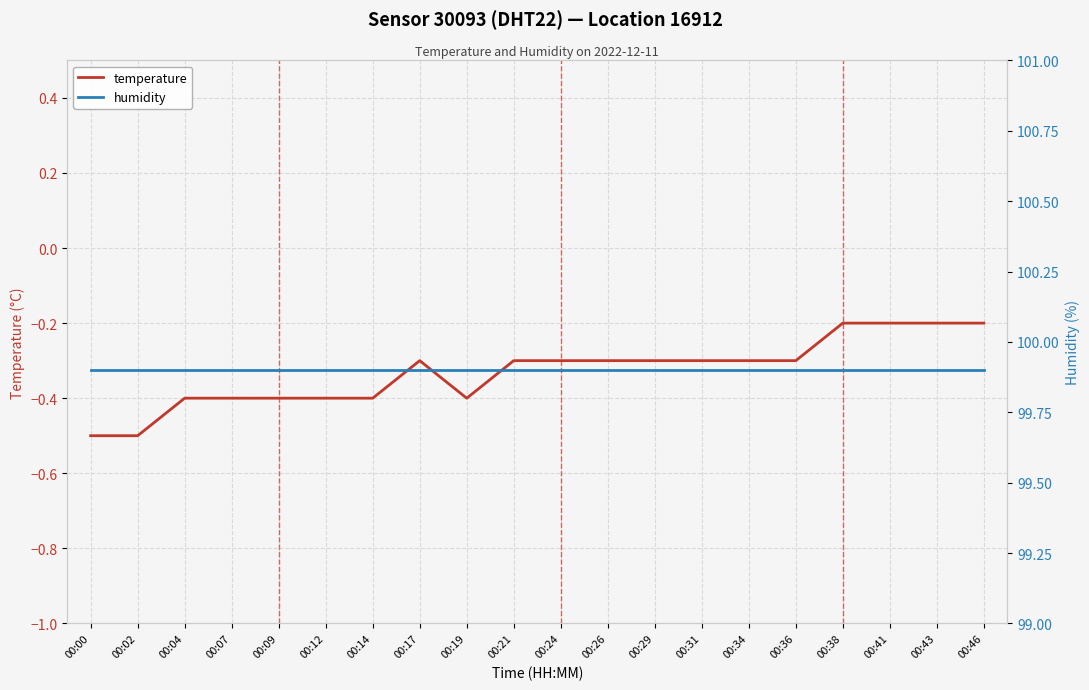

Reading left to right, transcribe all the data shown in this chart.

temperature: 00:00=-0.5	00:02=-0.5	00:04=-0.4	00:07=-0.4	00:09=-0.4	00:12=-0.4	00:14=-0.4	00:17=-0.3	00:19=-0.4	00:21=-0.3	00:24=-0.3	00:26=-0.3	00:29=-0.3	00:31=-0.3	00:34=-0.3	00:36=-0.3	00:38=-0.2	00:41=-0.2	00:43=-0.2	00:46=-0.2
humidity: 00:00=99.9	00:02=99.9	00:04=99.9	00:07=99.9	00:09=99.9	00:12=99.9	00:14=99.9	00:17=99.9	00:19=99.9	00:21=99.9	00:24=99.9	00:26=99.9	00:29=99.9	00:31=99.9	00:34=99.9	00:36=99.9	00:38=99.9	00:41=99.9	00:43=99.9	00:46=99.9